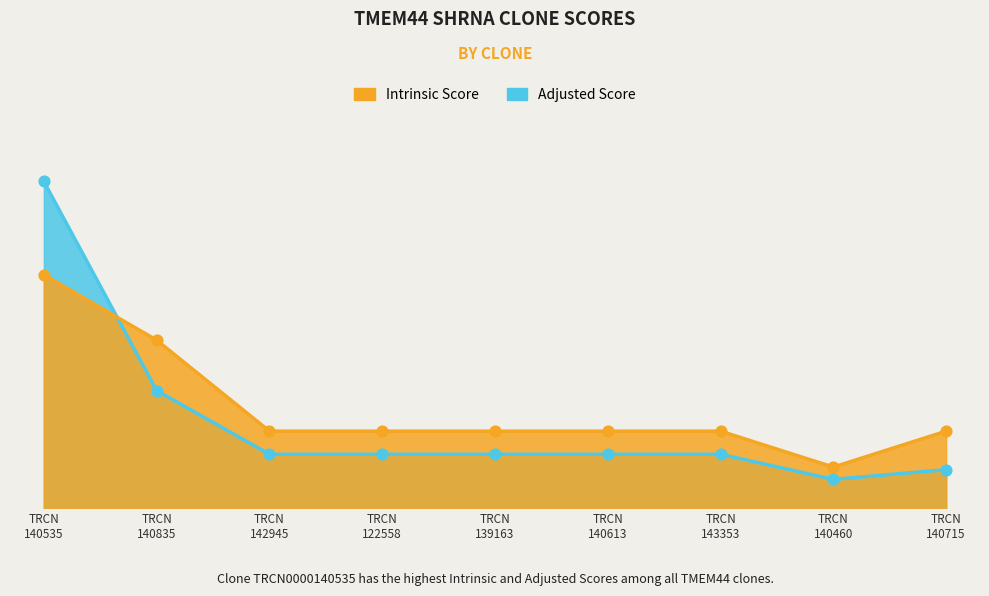

Is the value of Adjusted Score at TRCN 140613 greater than the value of Intrinsic Score at TRCN 140715?

No